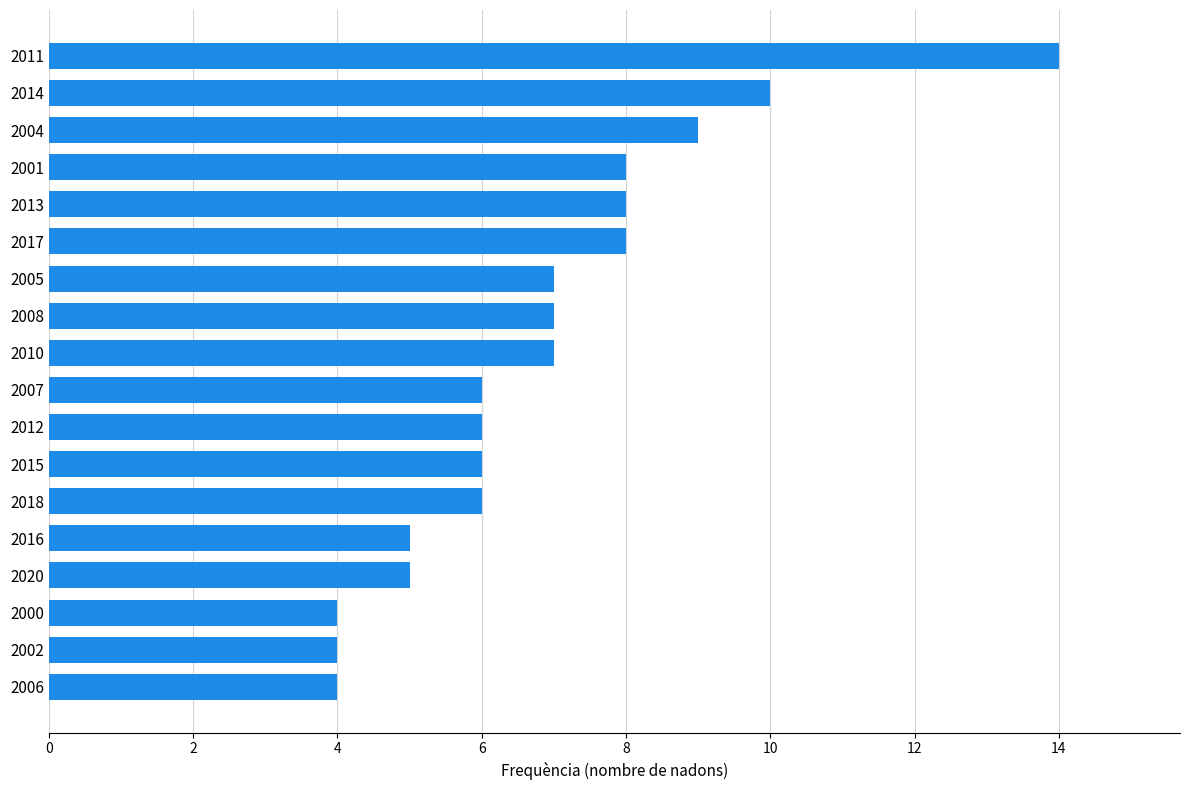

Reading bottom to top, transcribe all the data shown in this chart.

4	4	4	5	5	6	6	6	6	7	7	7	8	8	8	9	10	14